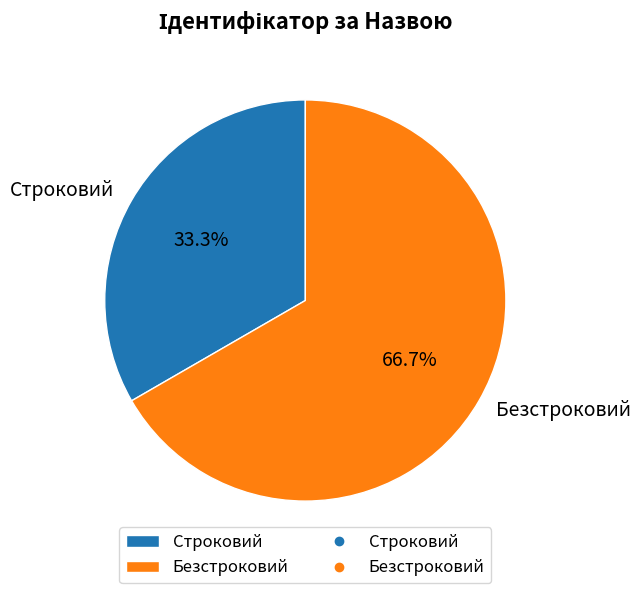

True or false: Безстроковий accounts for 58% of the total.

False